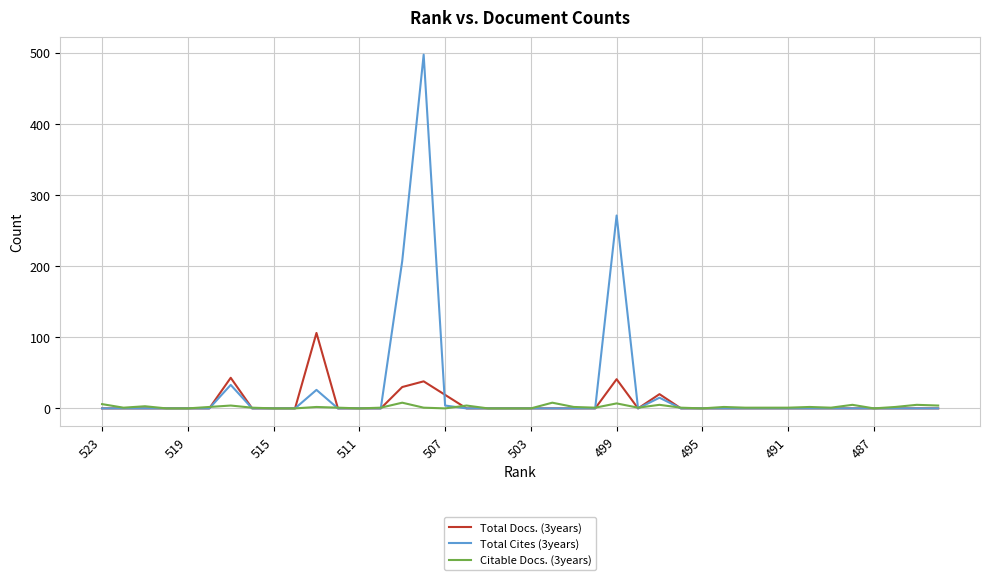

Which series has the widest spread of values?

Total Cites (3years)